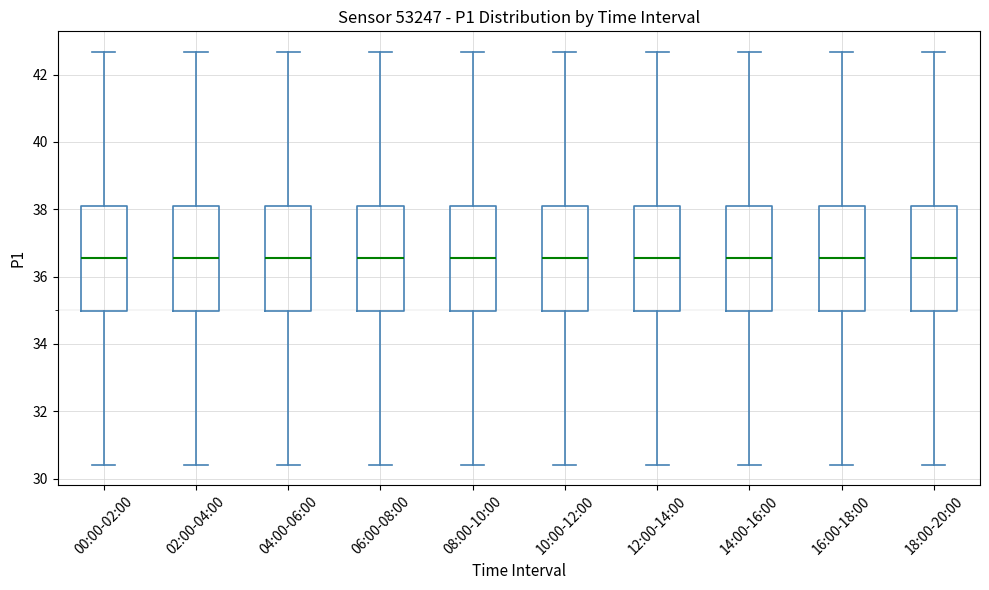

Where is the lower edge of the box for 08:00-10:00 on the y-axis? The values are not printed on the chart, so give them approximately, as read against the axis.

35.0